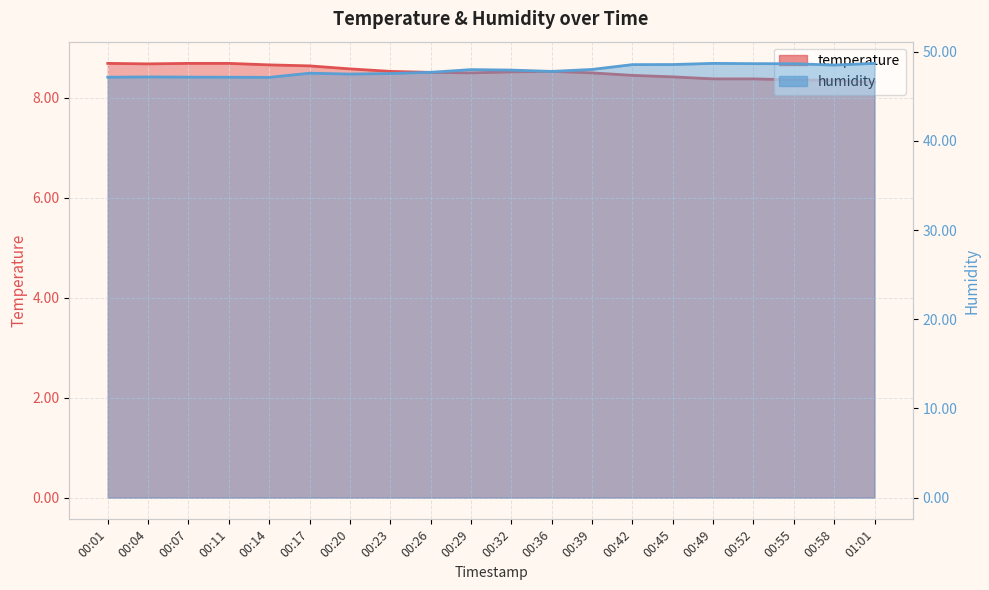

List the series in order of their overall mean, lowest first.

temperature line, humidity line